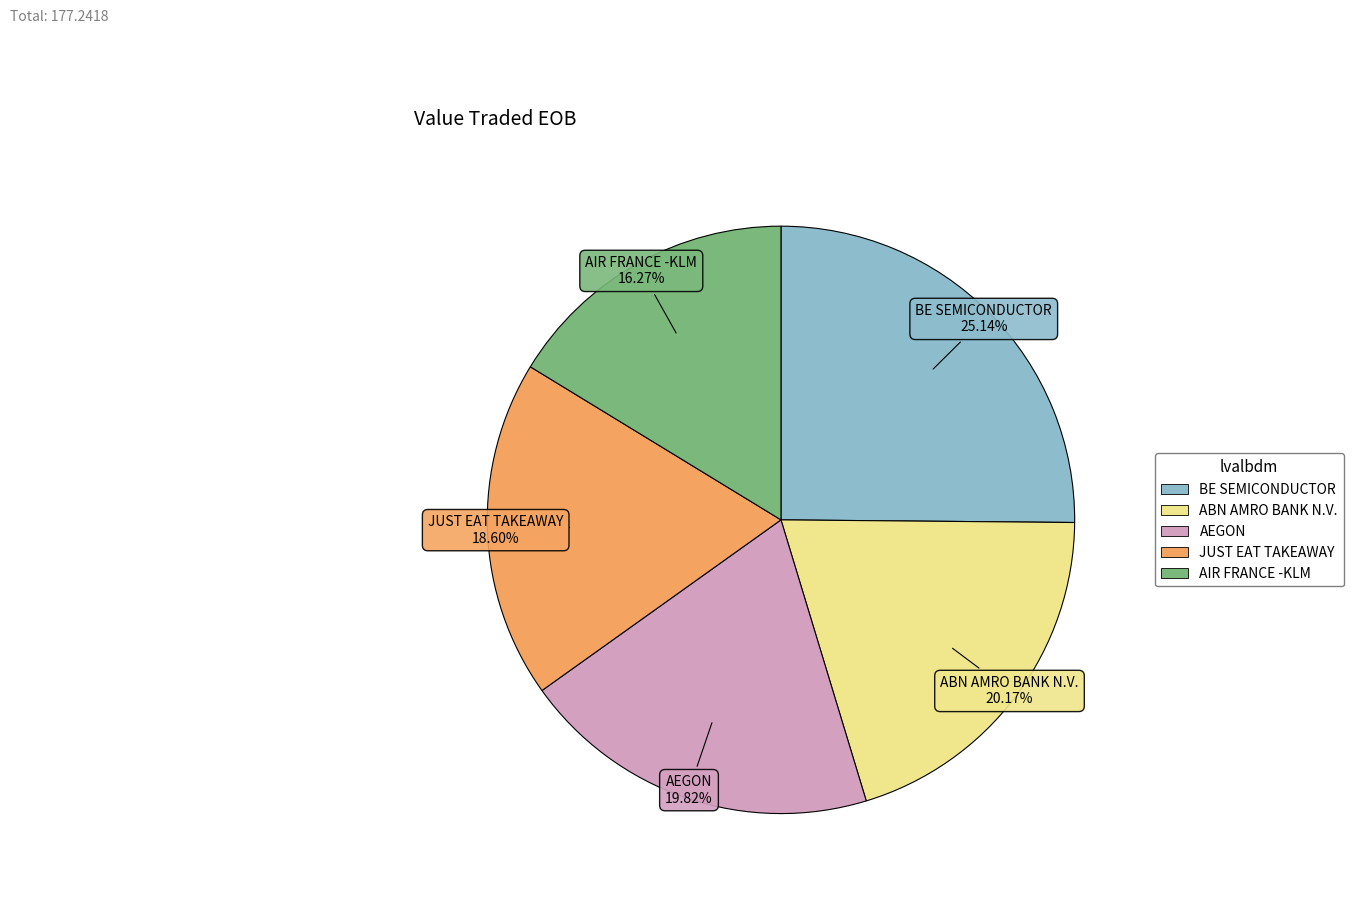

True or false: BE SEMICONDUCTOR accounts for 25% of the total.

True